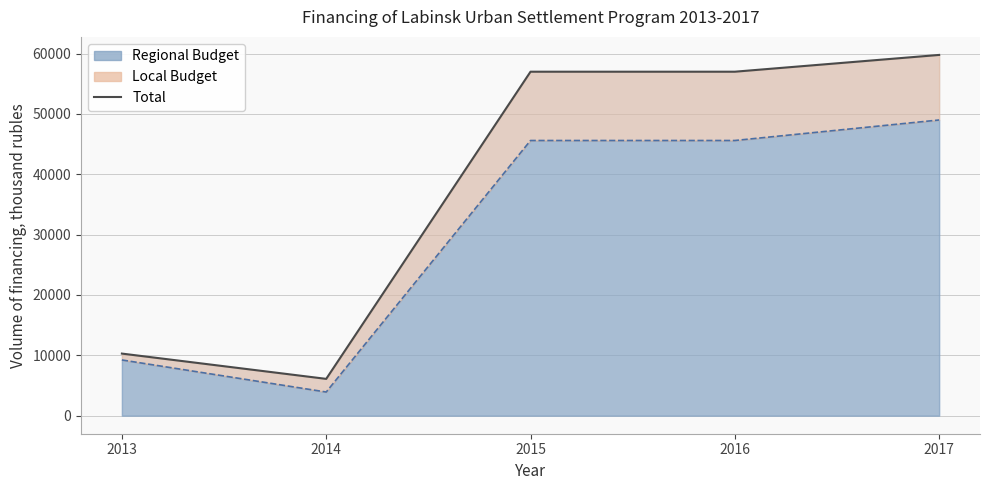

True or false: Total and Regional Budget line intersect in this chart.

False